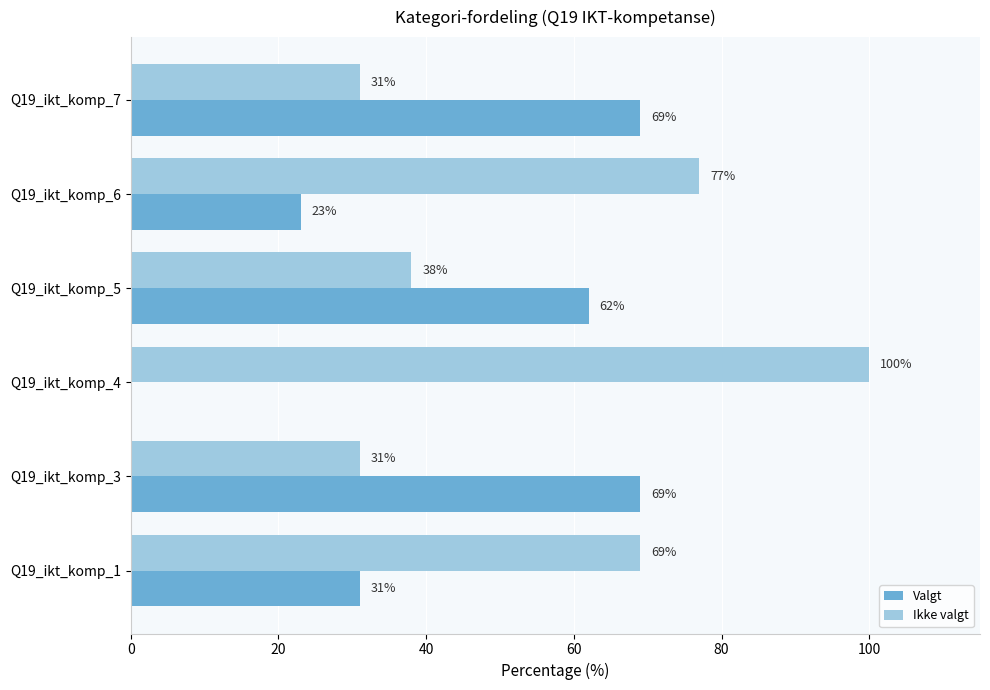

What is the sum of the Valgt values at Q19_ikt_komp_1 and Q19_ikt_komp_4?

31